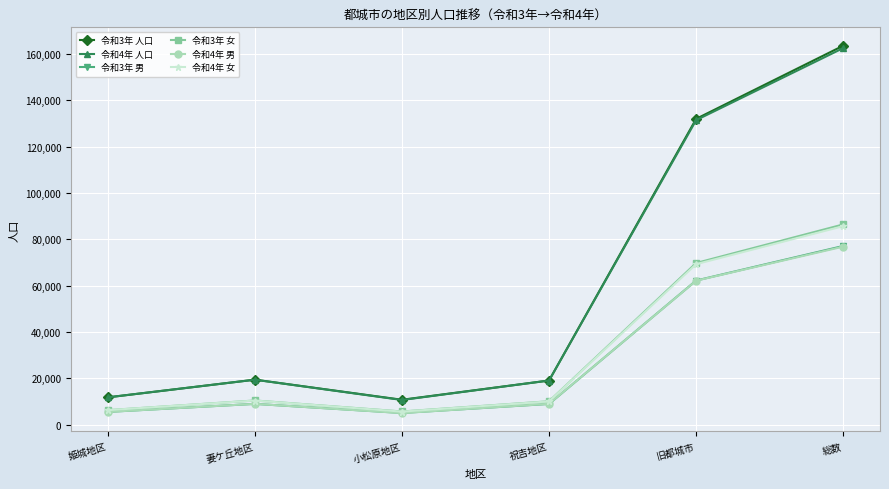

What is the difference between the 令和4年 男 values at 総数 and 小松原地区?

71839